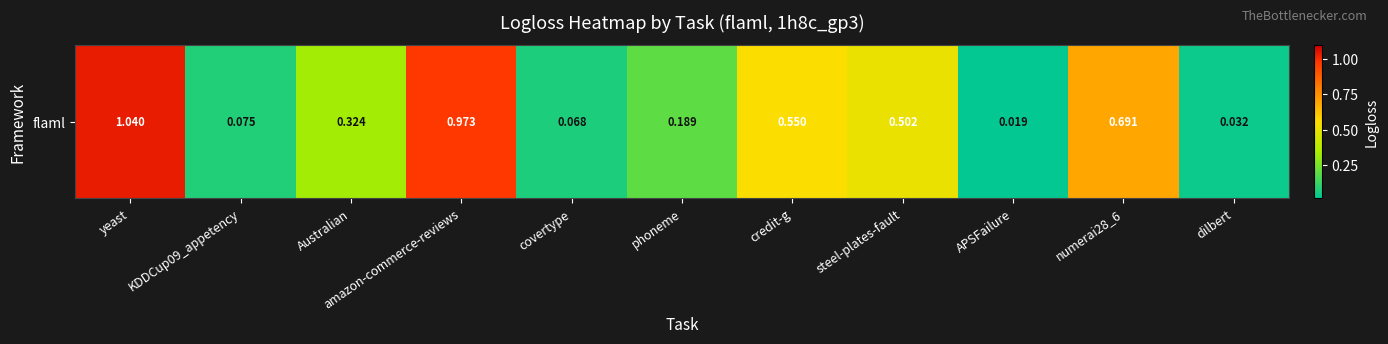

Which has a higher value, credit-g or dilbert?

credit-g